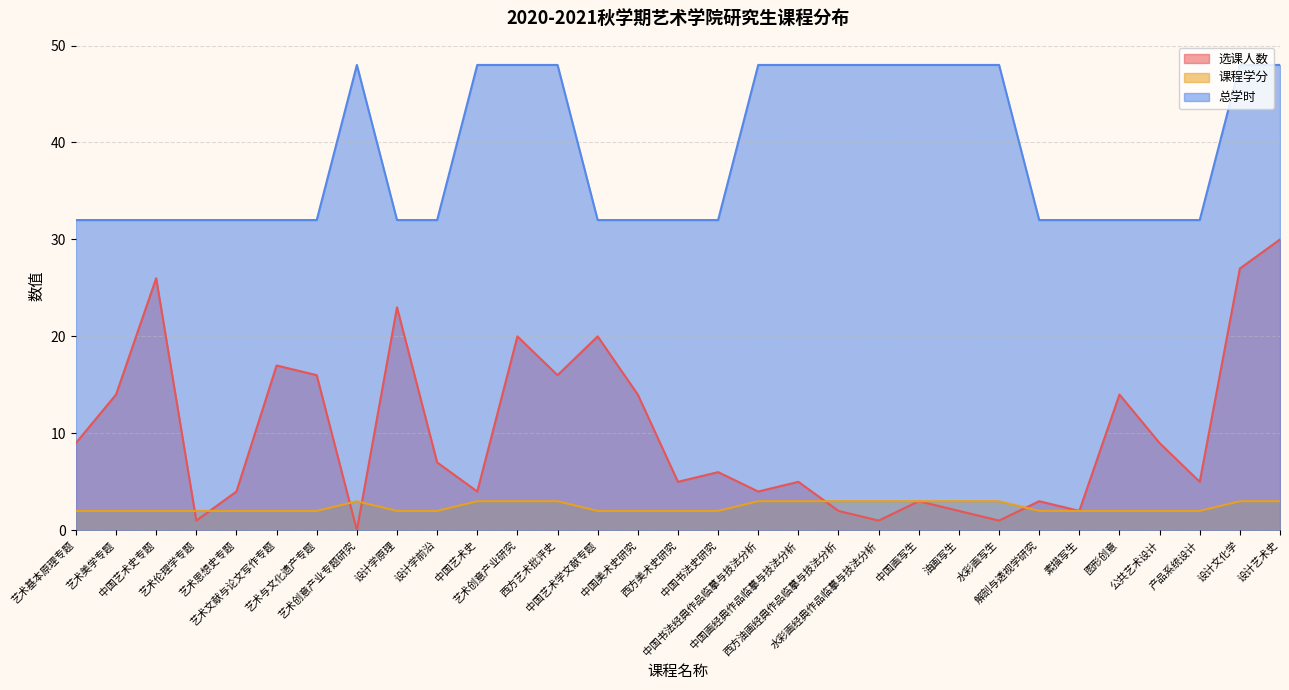

The value of 选课人数 at 中国艺术学文献专题 is 27. True or false?

False